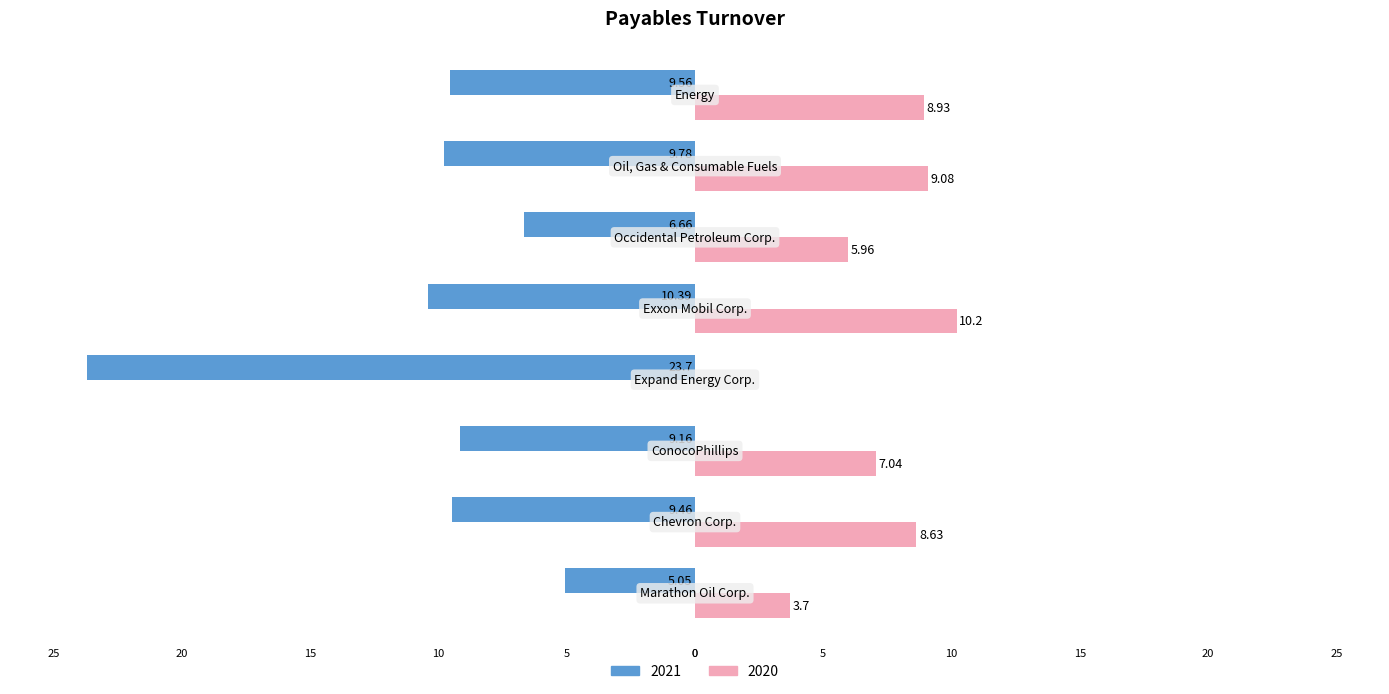

What are all the series names shown in the legend?

2021, 2020